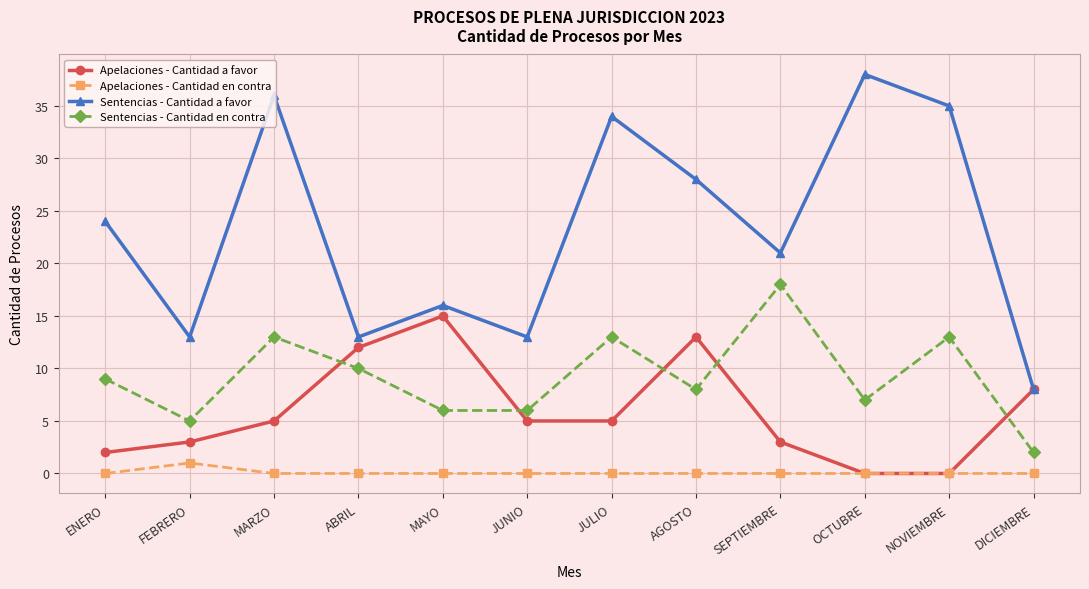

Does the chart display data point markers on the line(s)?

Yes